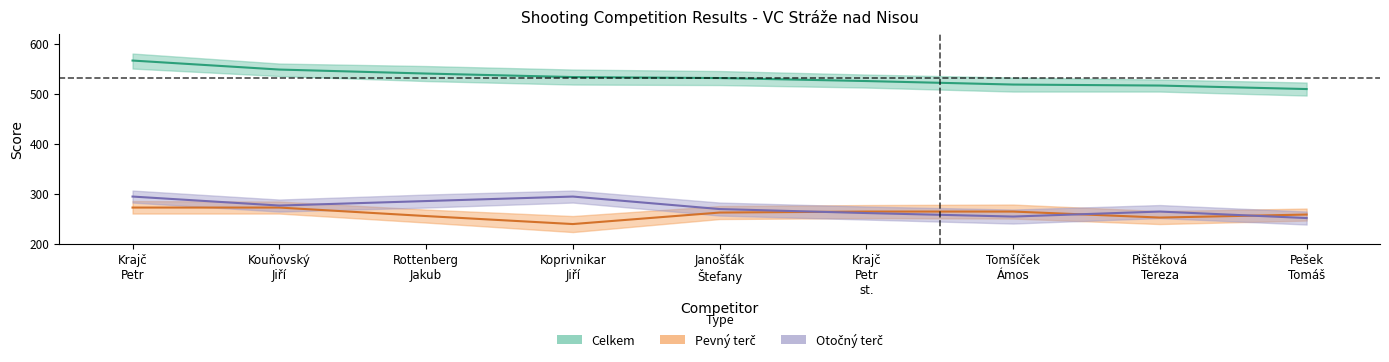

What is the total value across all series at Kouňovský Jiří?

1096